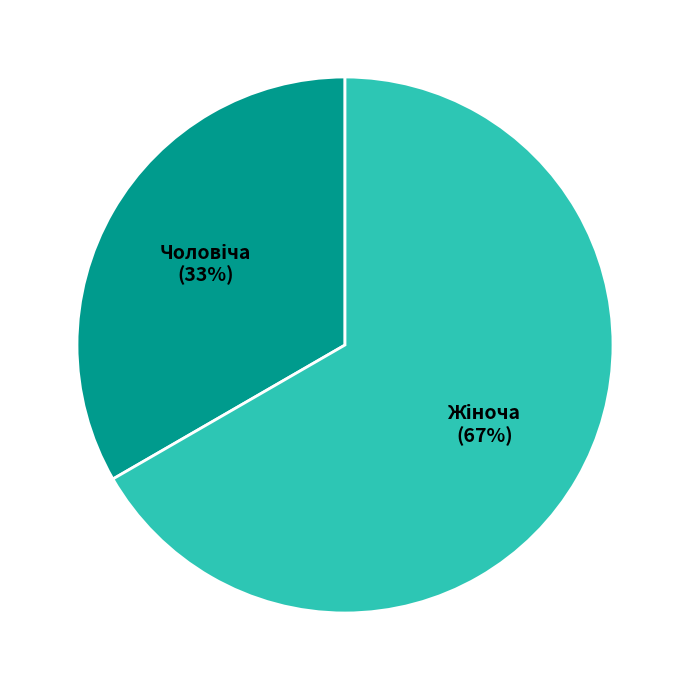

To the nearest percent, what is the average slice percentage?

50%